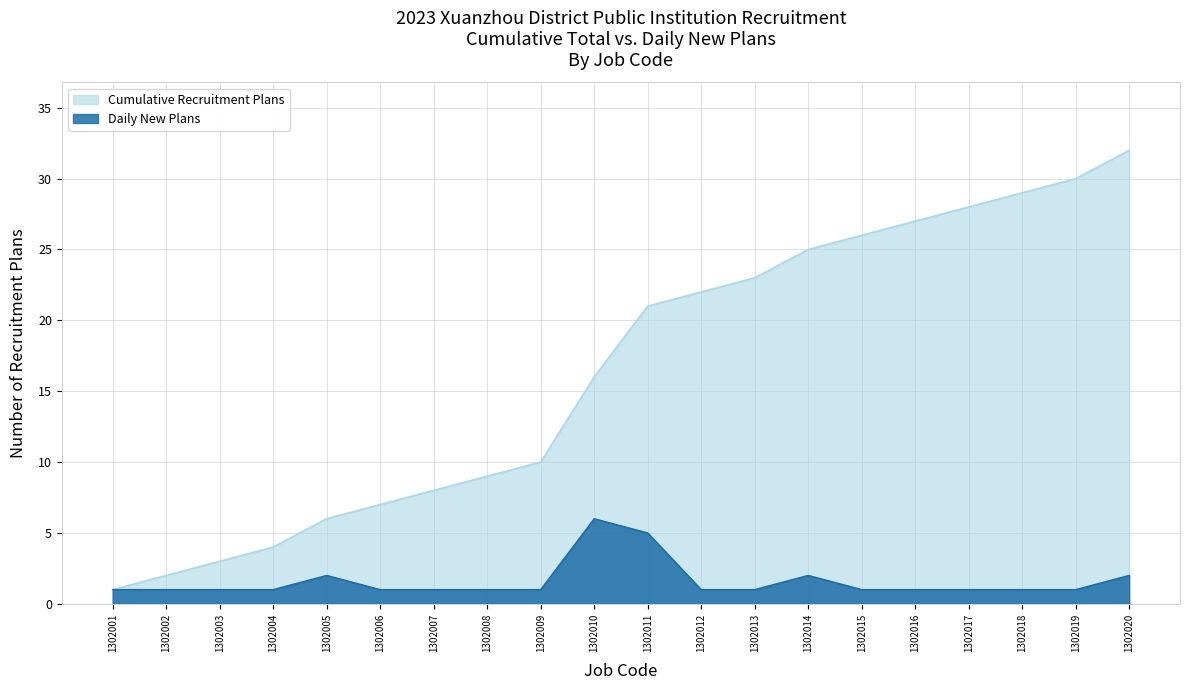

List the series in order of their peak value, highest first.

Cumulative Recruitment Plans, Daily New Plans